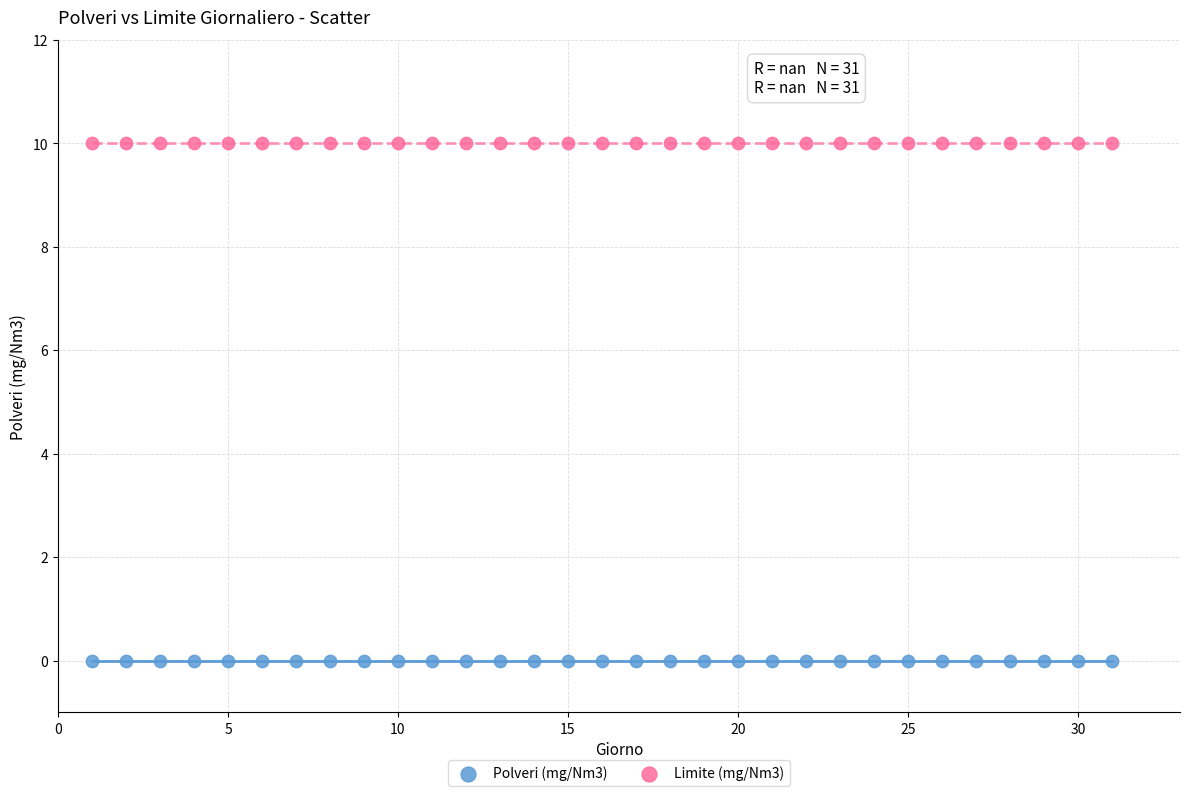

Which series contains the highest Y value?

Limite (mg/Nm3)